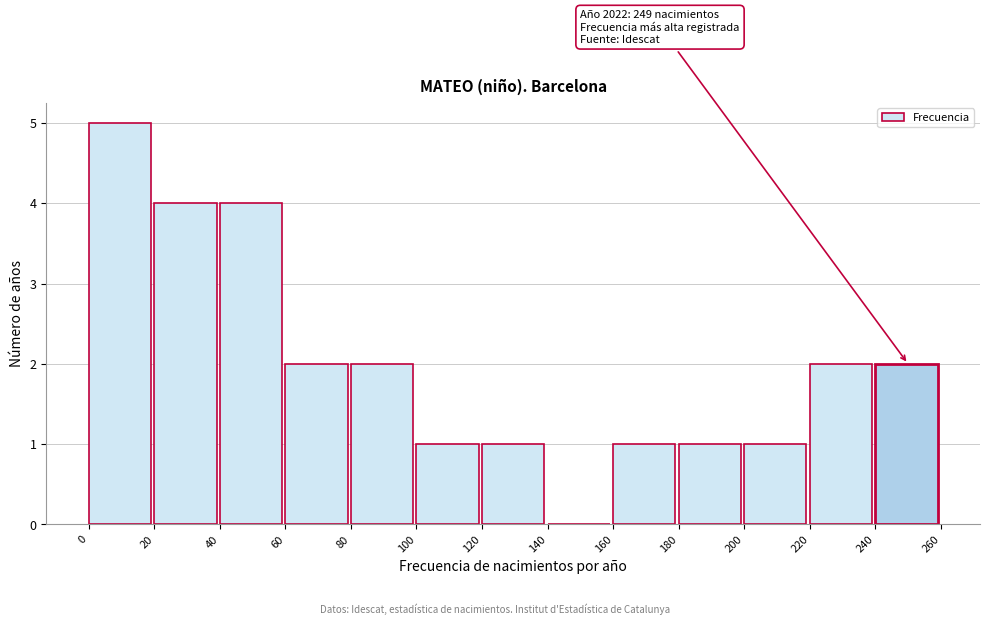

Which range on the x-axis has the tallest bar?

0 to 20